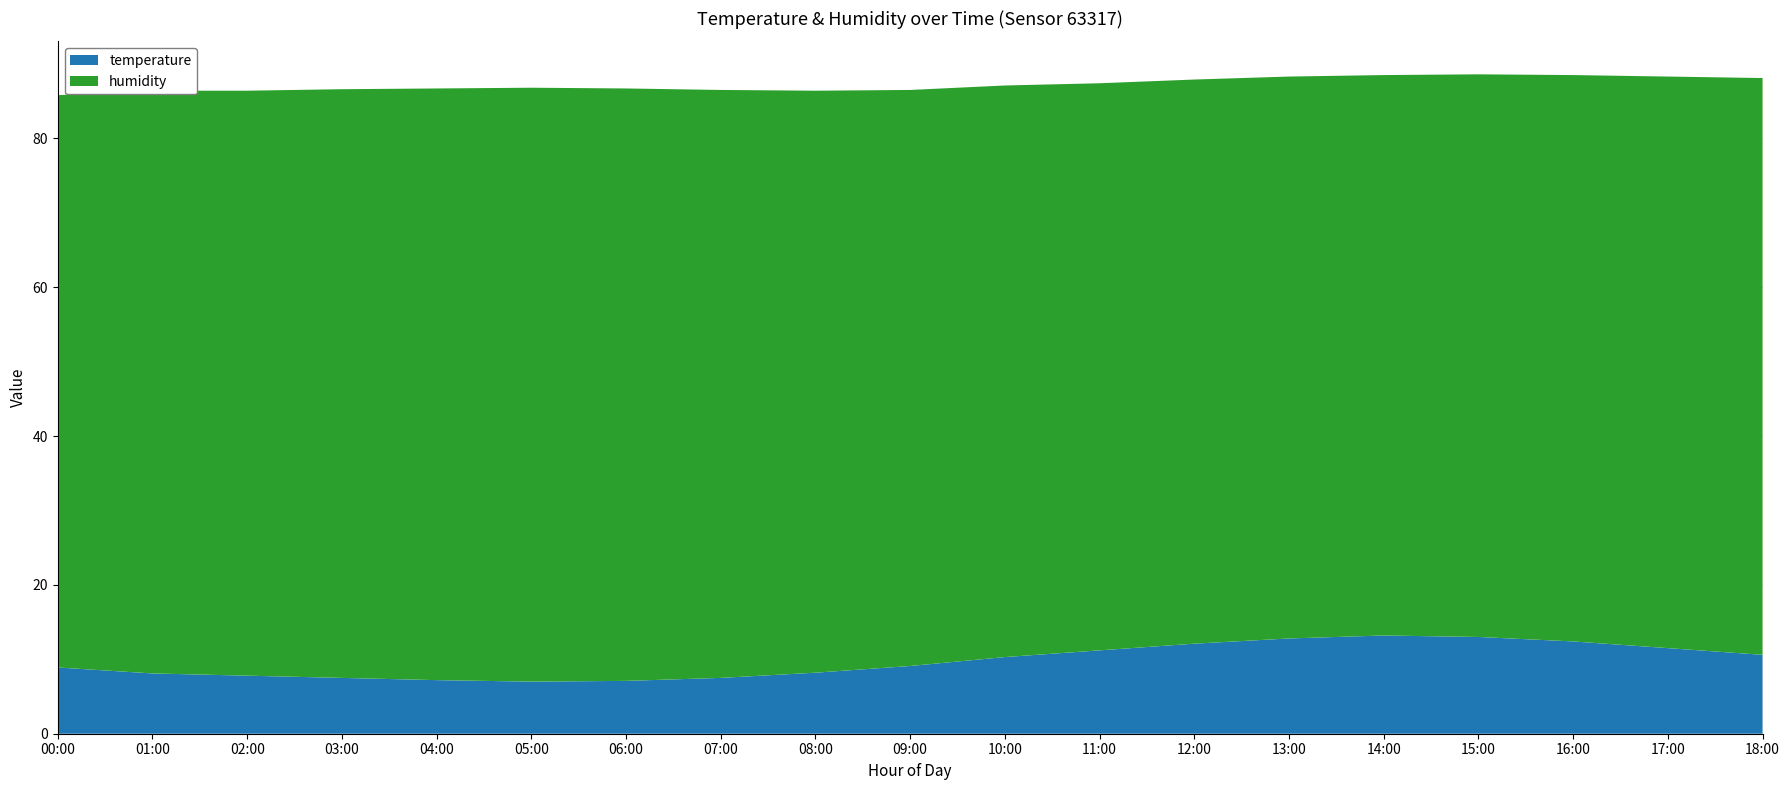

Reading right to left, what are all the values shown in this chart?

temperature: 18:00=10.6	17:00=11.5	16:00=12.4	15:00=13.0	14:00=13.2	13:00=12.8	12:00=12.1	11:00=11.2	10:00=10.3	09:00=9.1	08:00=8.2	07:00=7.5	06:00=7.1	05:00=7.0	04:00=7.2	03:00=7.5	02:00=7.8	01:00=8.1	00:00=8.9
humidity: 18:00=77.5	17:00=76.8	16:00=76.1	15:00=75.6	14:00=75.3	13:00=75.5	12:00=75.8	11:00=76.2	10:00=76.8	09:00=77.4	08:00=78.2	07:00=79.0	06:00=79.6	05:00=79.8	04:00=79.5	03:00=79.1	02:00=78.6	01:00=78.3	00:00=76.9